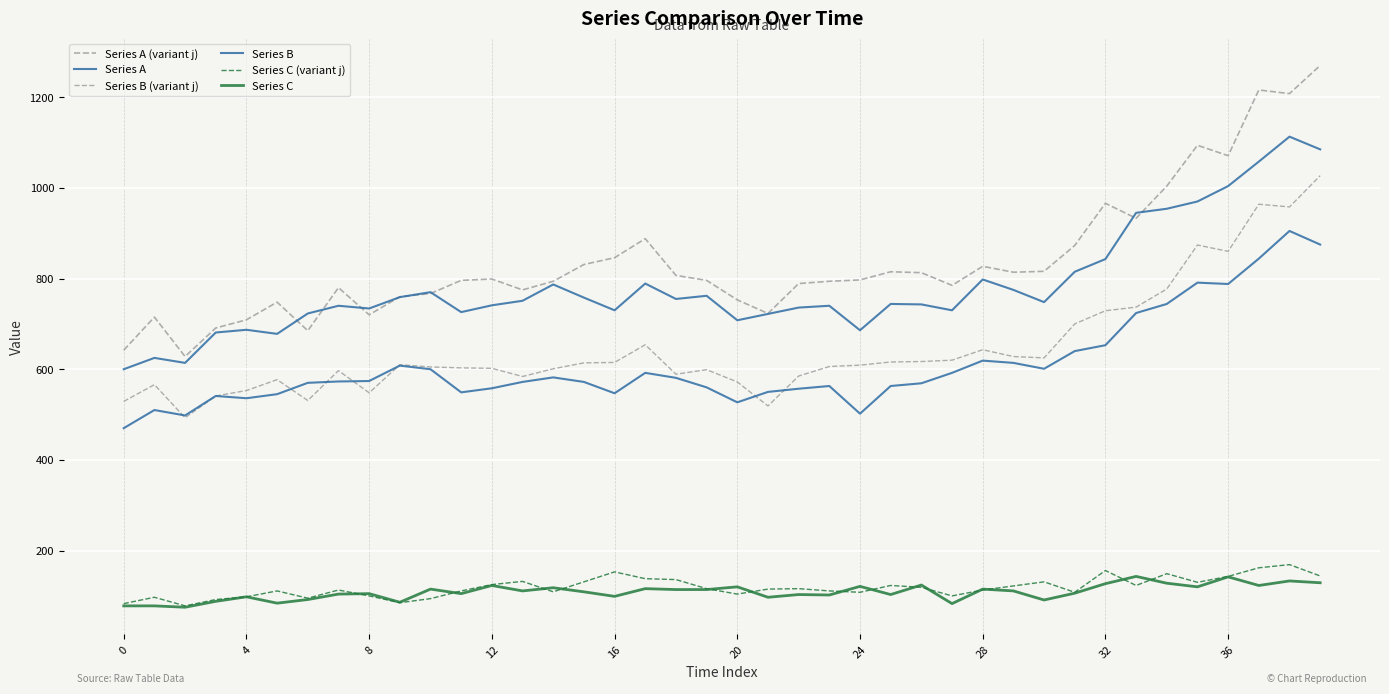

How many lines are shown in the chart?

6